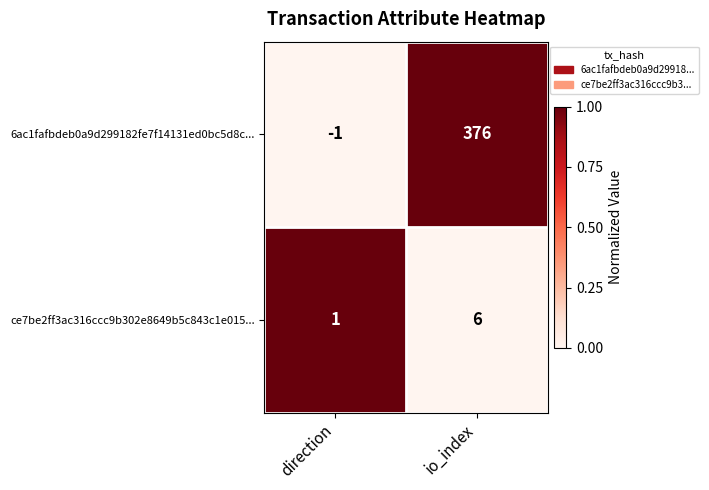

At io_index, list the series in order from largest to smallest.

6ac1fafbdeb0a9d299182fe7f14131ed0bc5d8c..., ce7be2ff3ac316ccc9b302e8649b5c843c1e015...